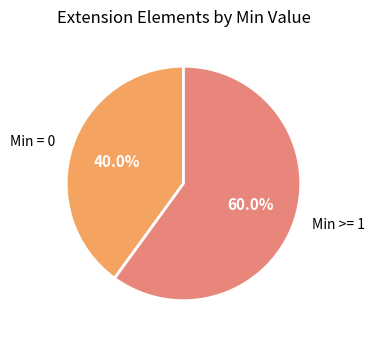

Do Min = 0 and Min >= 1 together represent more than half of the pie?

Yes